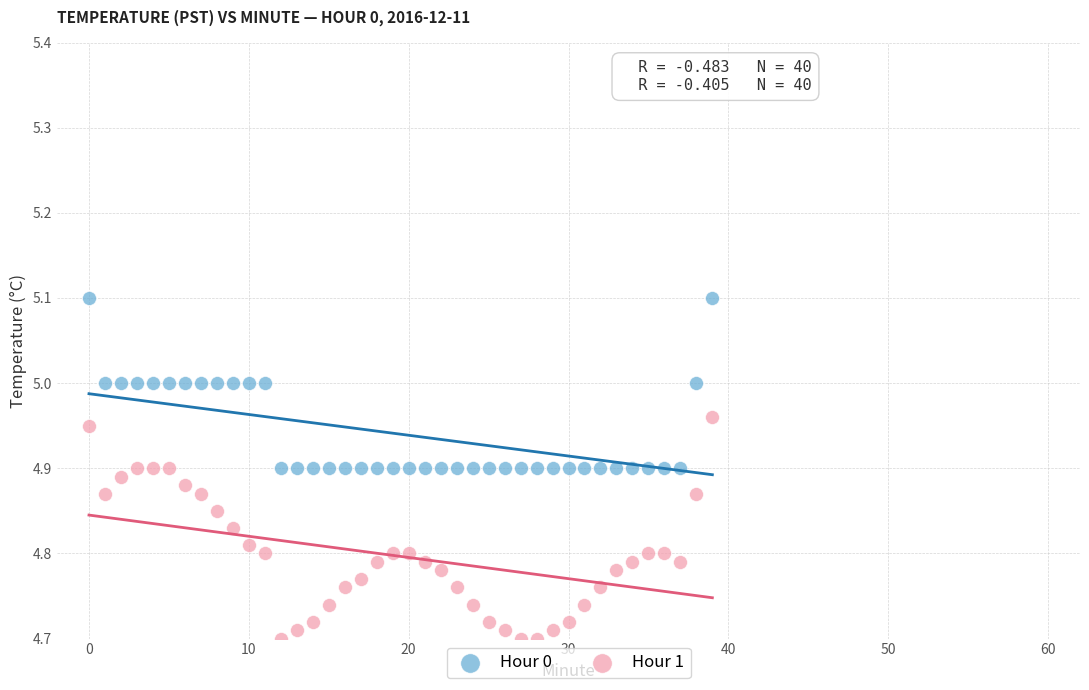

Across all data points, what is the range of Y values (max minus min)?

0.4